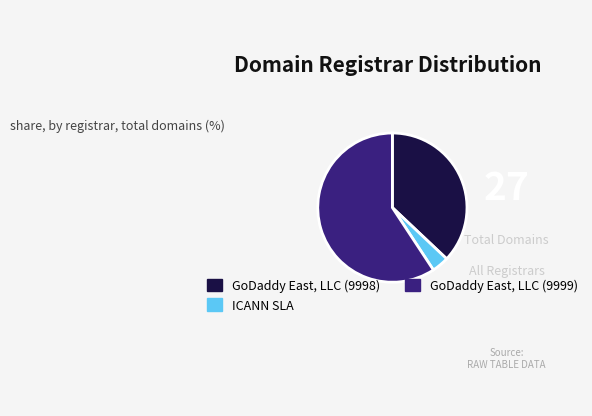

Is it true that ICANN SLA is 4% of the pie?

True